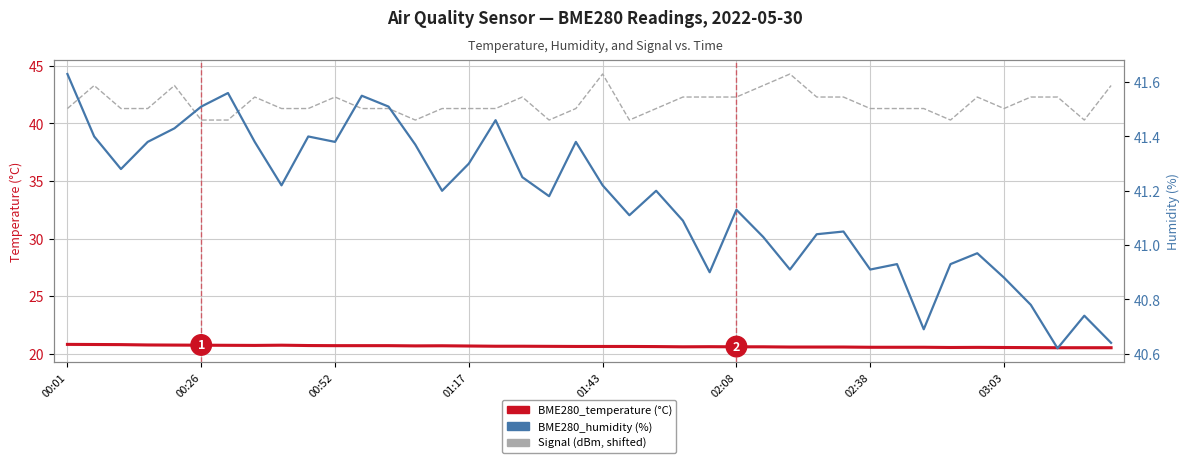

How many data points in Signal (dBm, shifted) are less than 41?

7